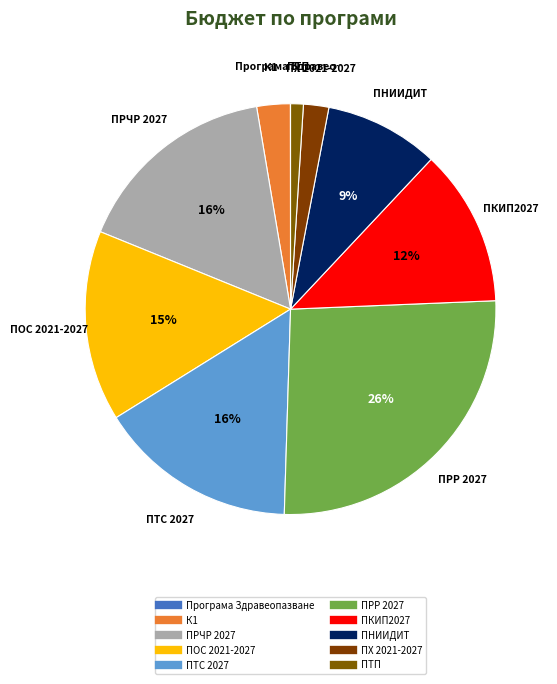

How many segments does this pie chart have?

10